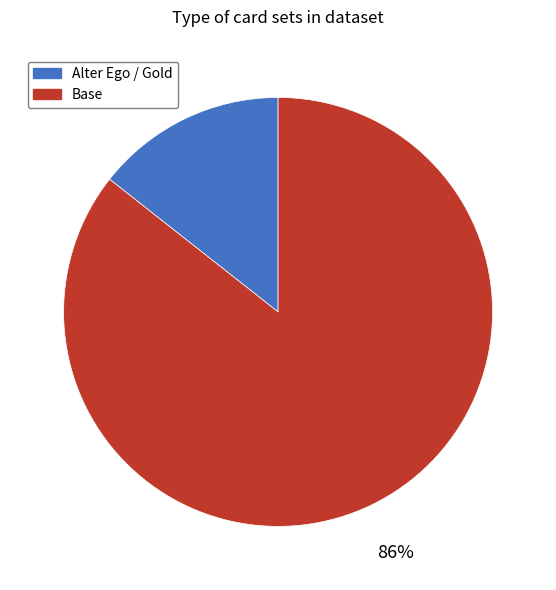

To the nearest percent, what is the average slice percentage?

50%